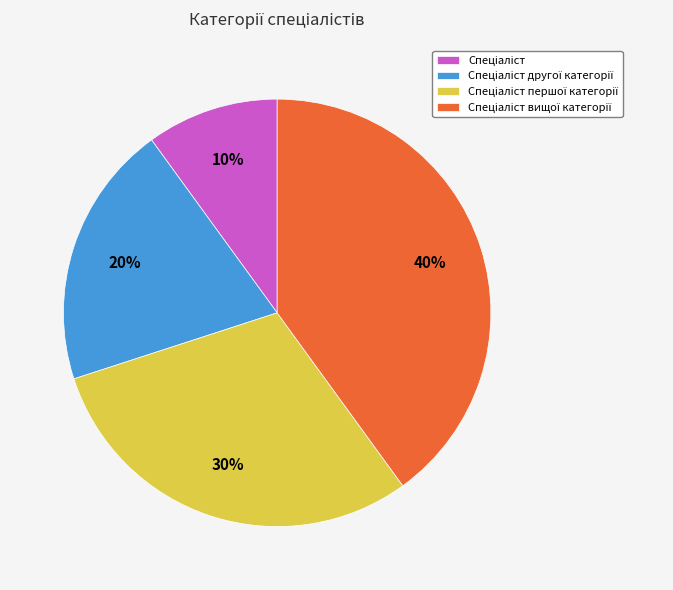

To the nearest percent, what is the difference between the largest and smallest slice percentages?

30%